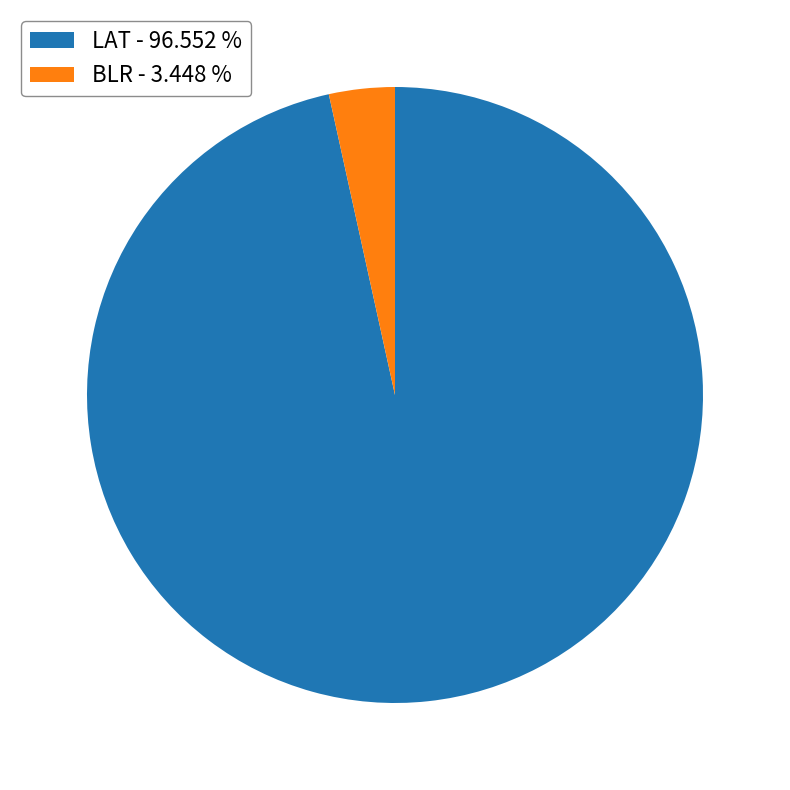

How many segments does this pie chart have?

2